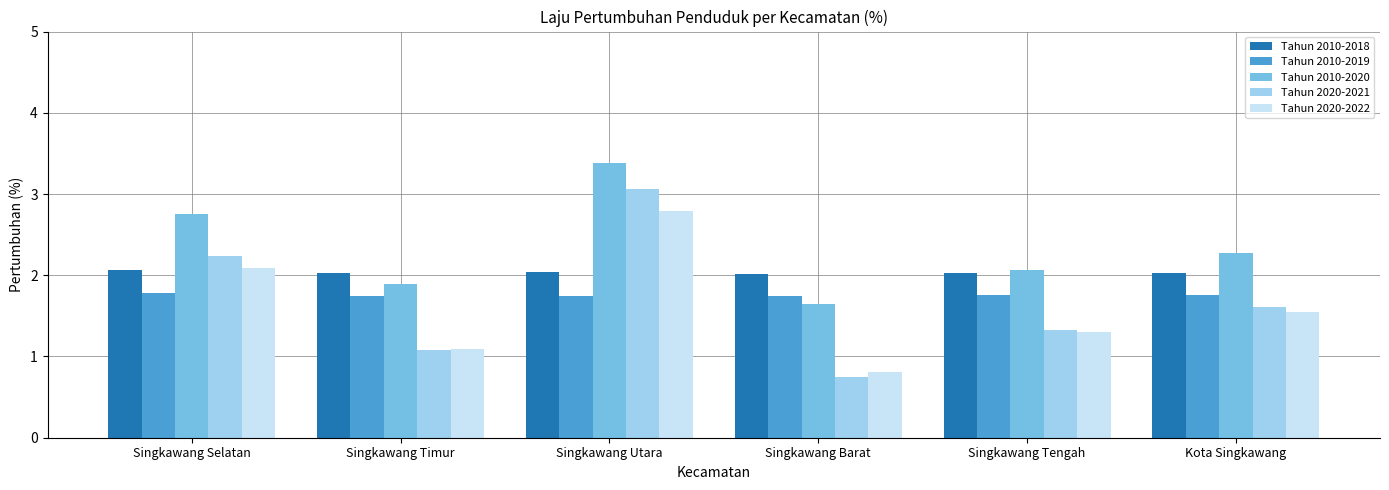

Which series has the largest total across all categories?

Tahun 2010-2020